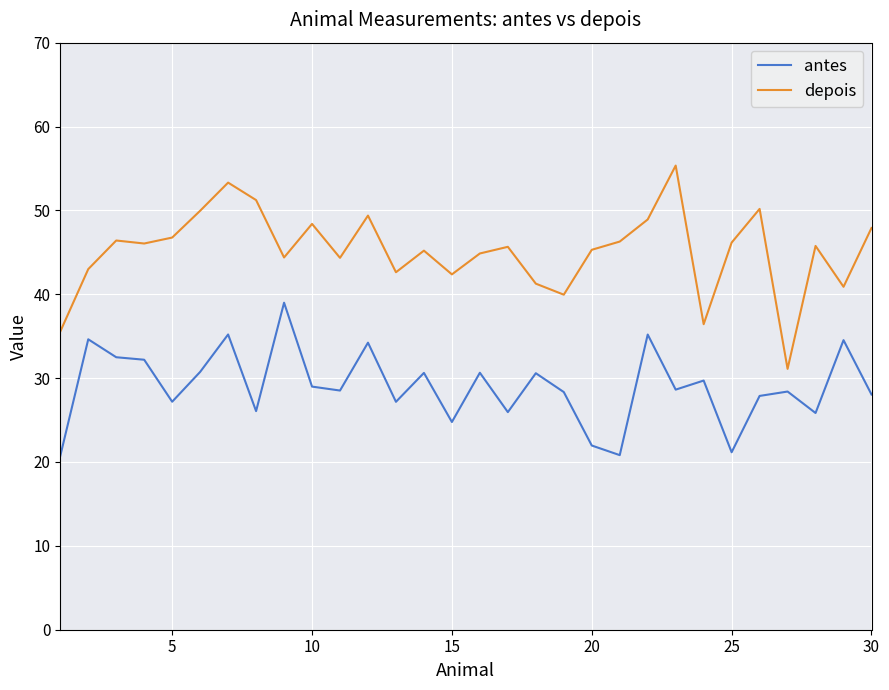

Which series has the largest total across all categories?

depois